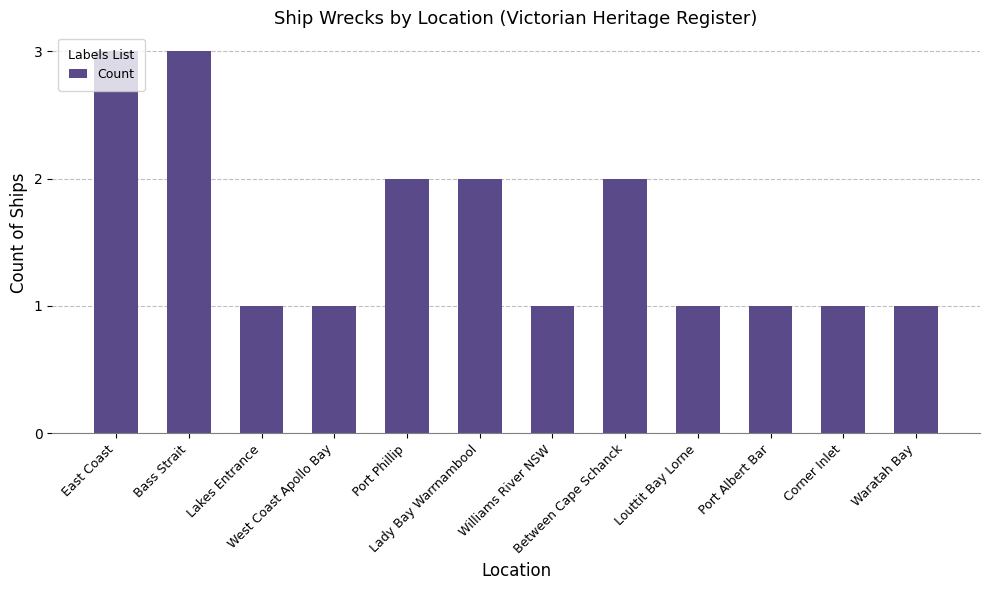

What is the average value?

2